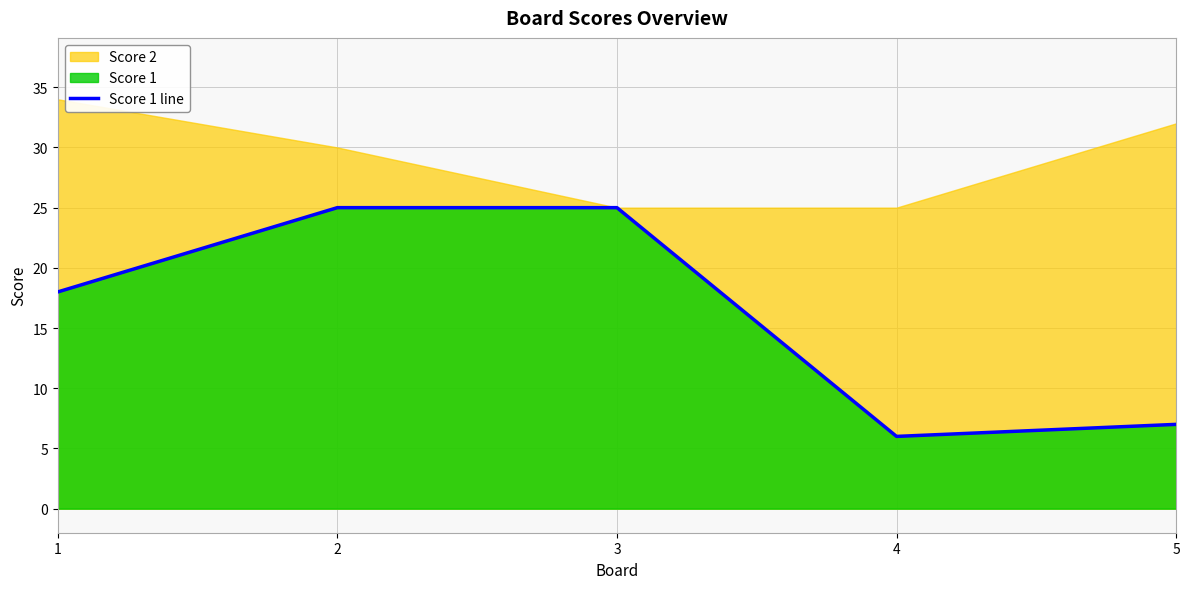

True or false: the data shows 6 at 3.

False